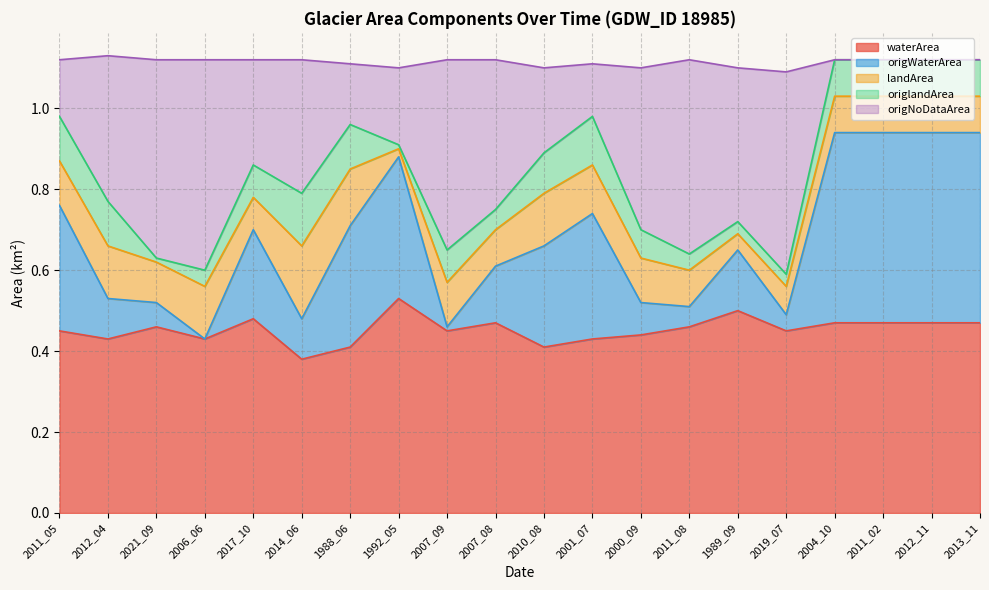

What is the total value across all series at 2000_09?

1.1